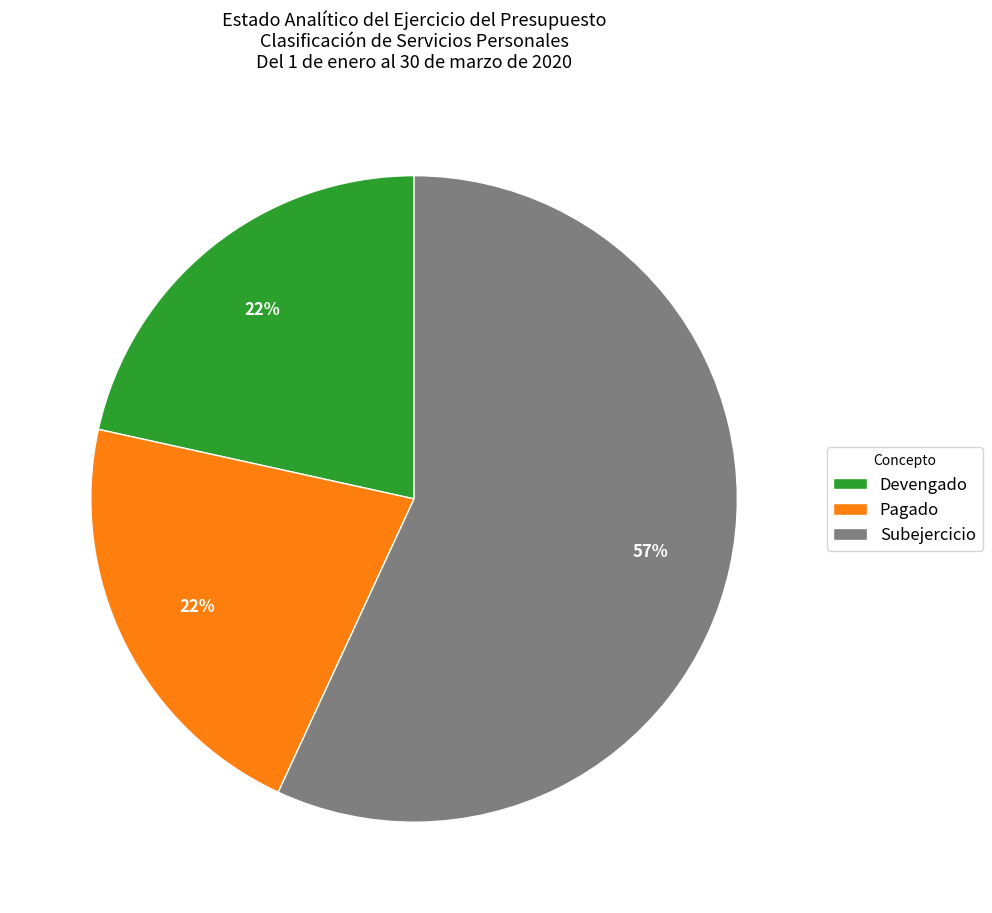

Is the sum of Subejercicio and Devengado greater than half?

Yes